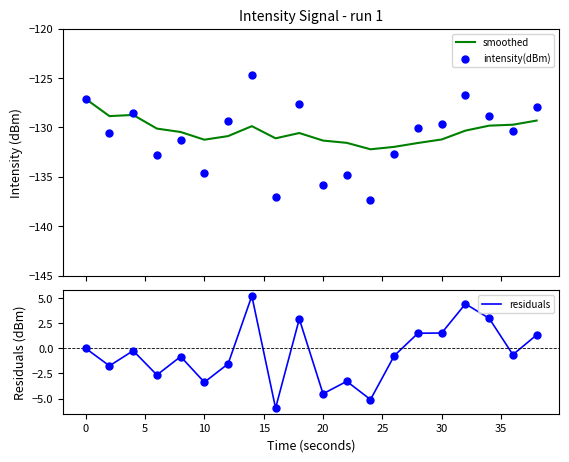

Is the value of residuals at 35 greater than the value of intensity(dBm) at 11?

Yes